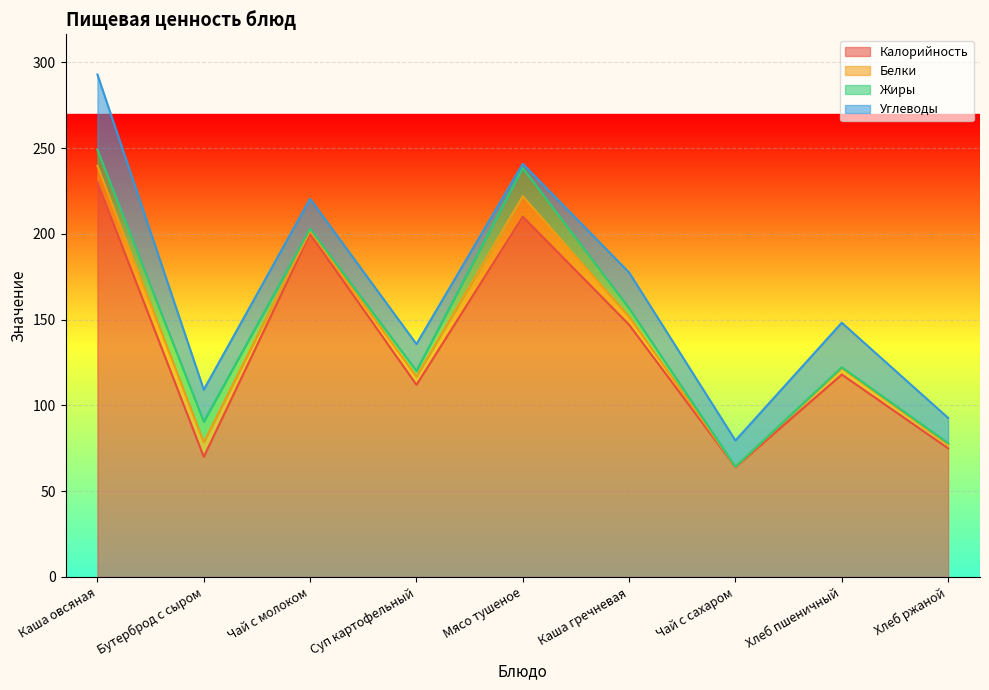

What position from the left is Мясо тушеное?

5